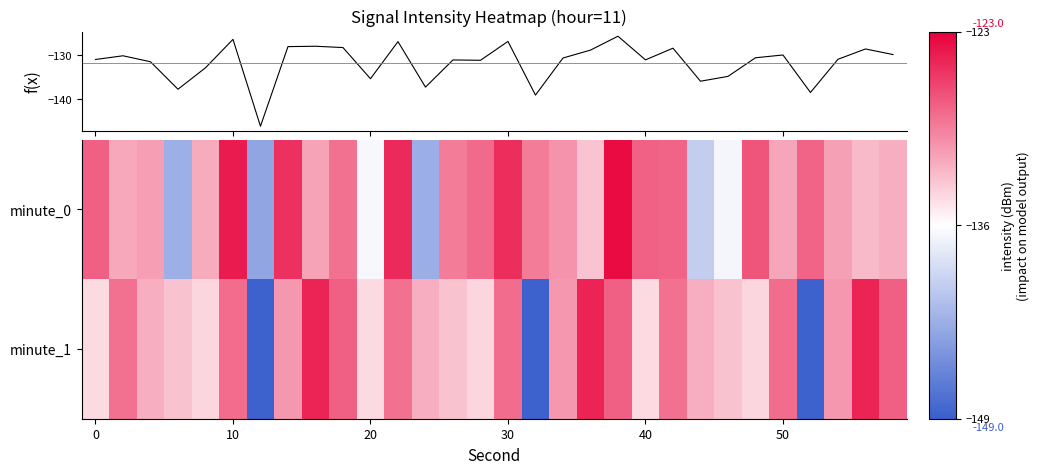

What is the average value of the minute_0 series?

-131.2